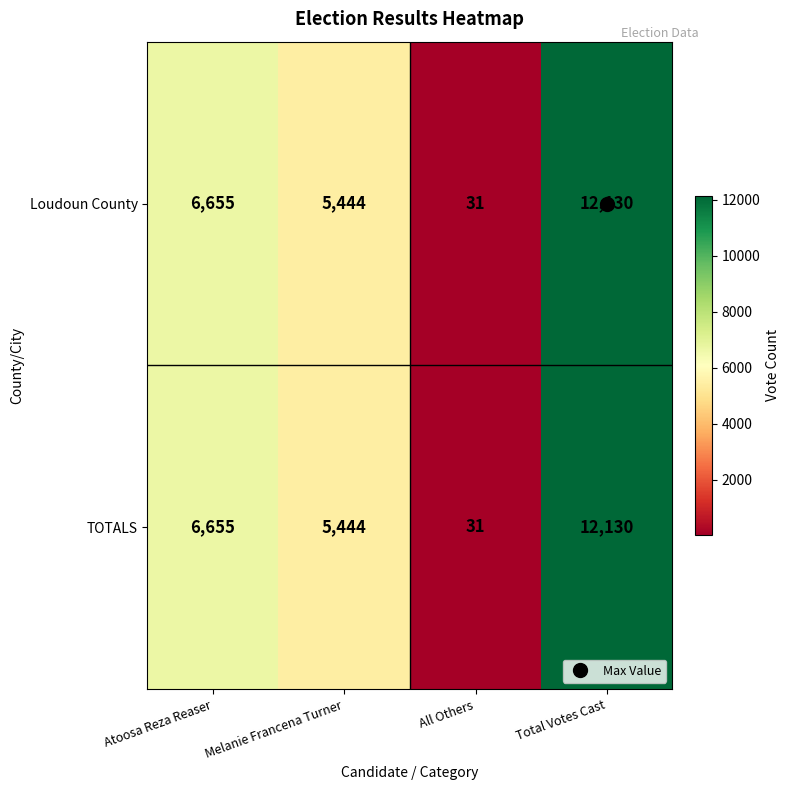

The value of TOTALS at Total Votes Cast is 12130. True or false?

True